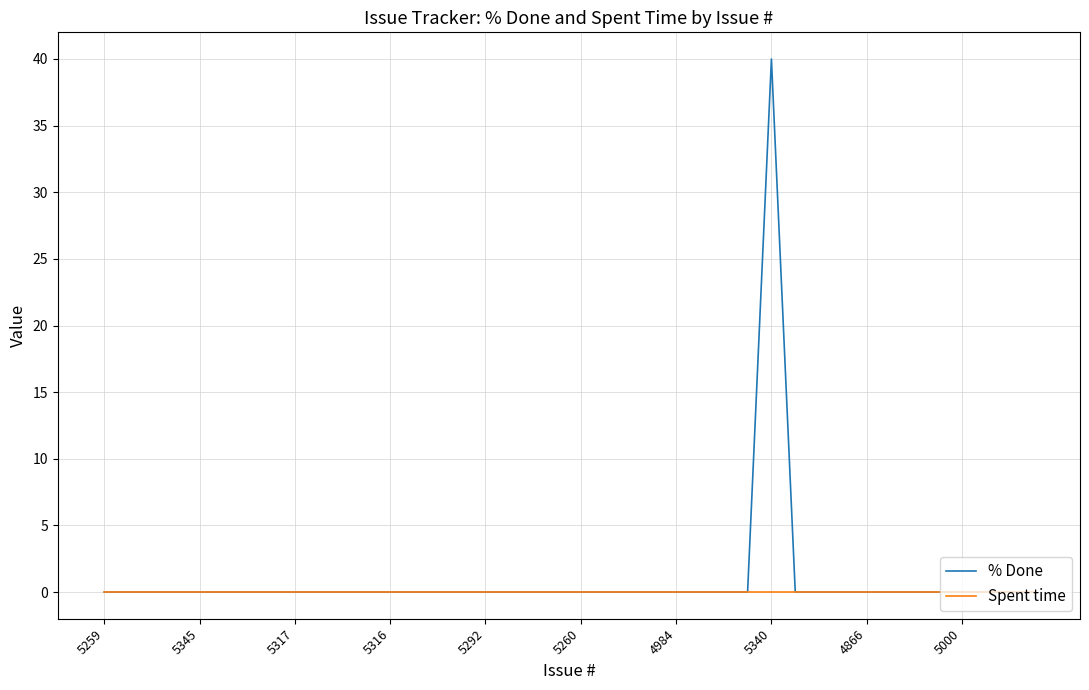

What is the highest value of the % Done series?

40